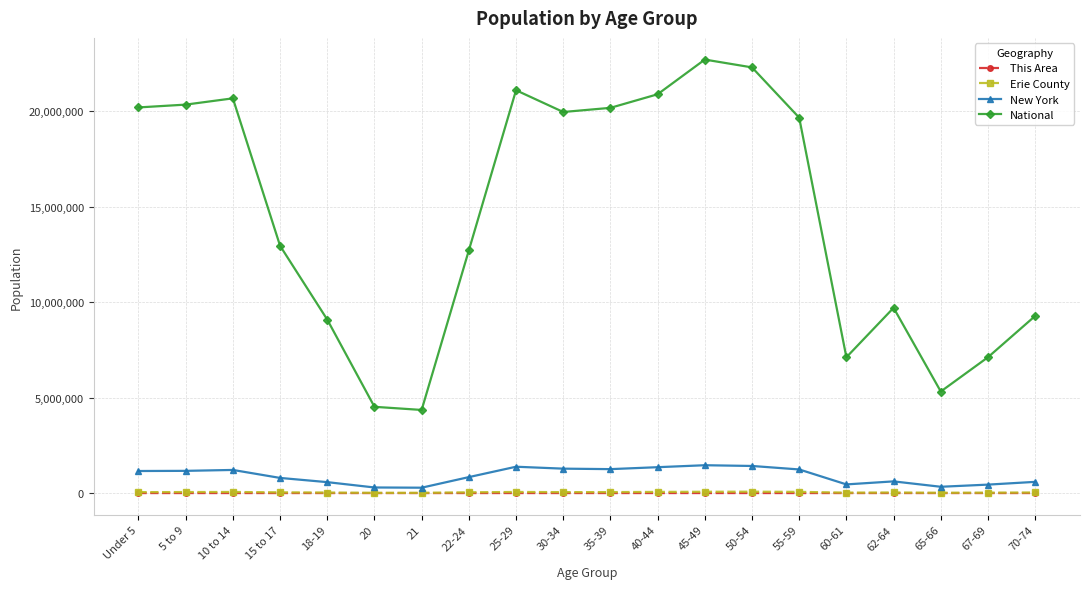

Which series has the widest spread of values?

National